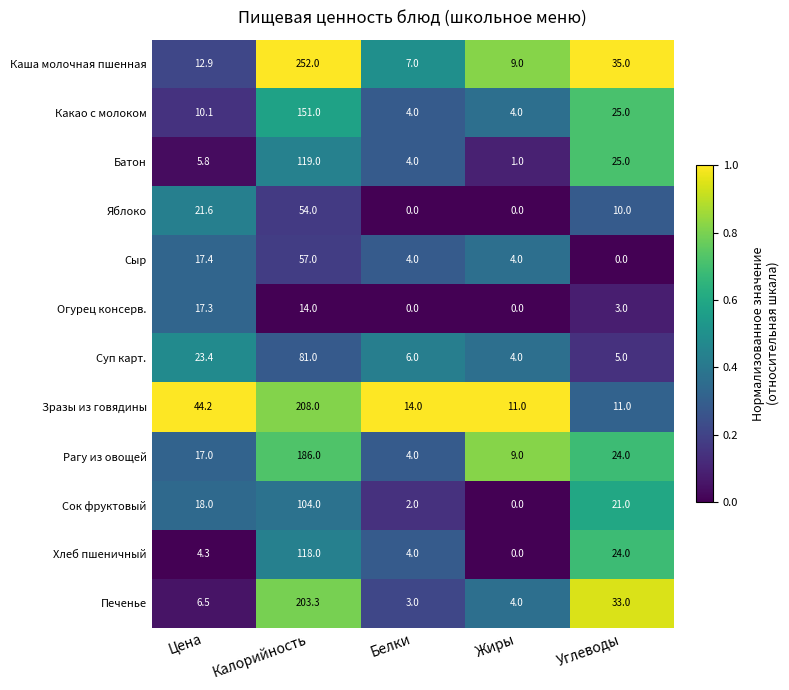

What is the greatest value displayed?

252.0